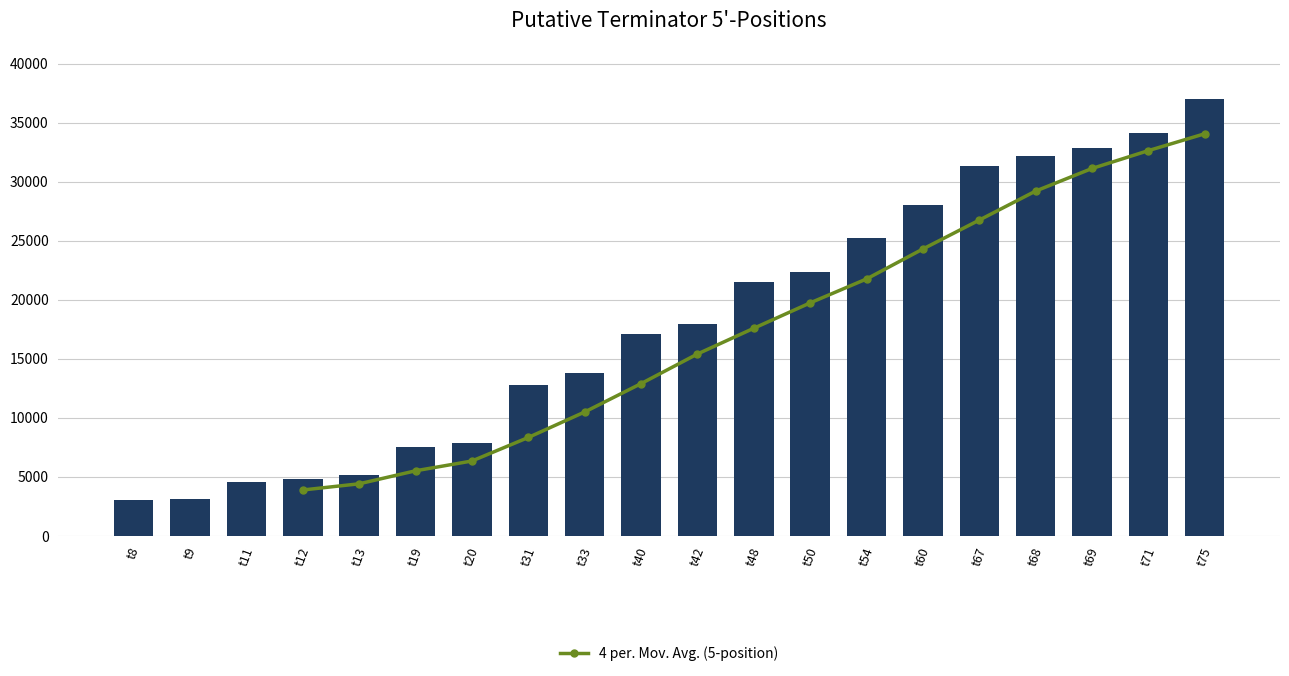

Is it true that the value at t68 is 16504?

False